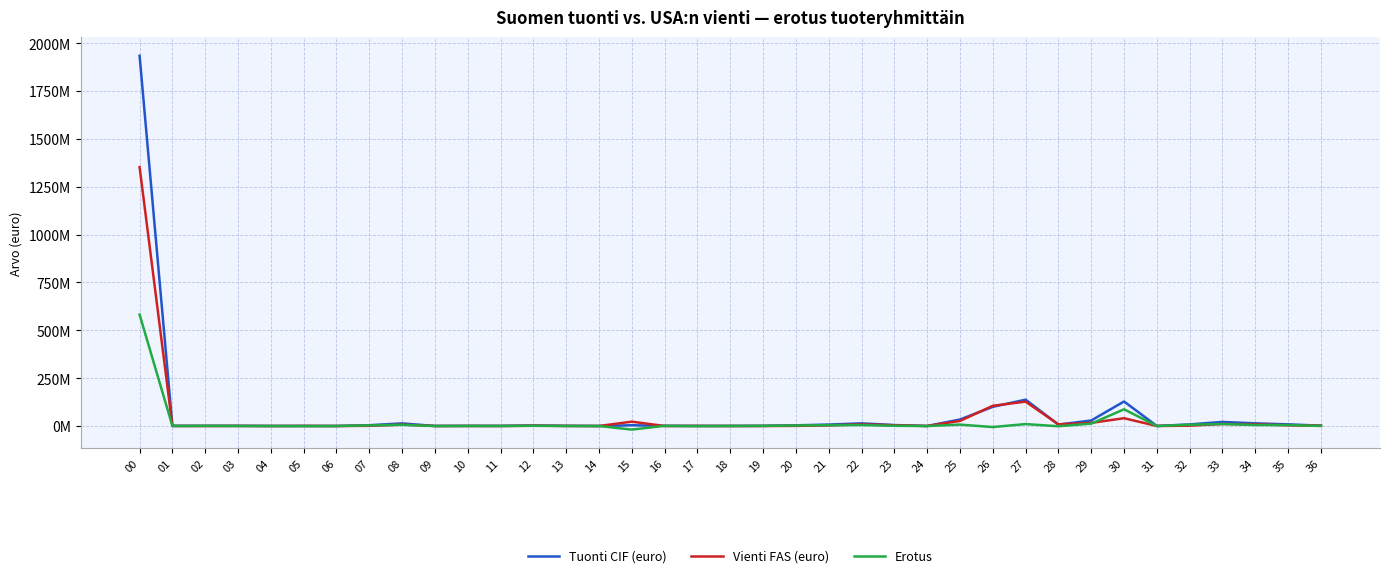

What are all the series names shown in the legend?

Tuonti CIF (euro), Vienti FAS (euro), Erotus